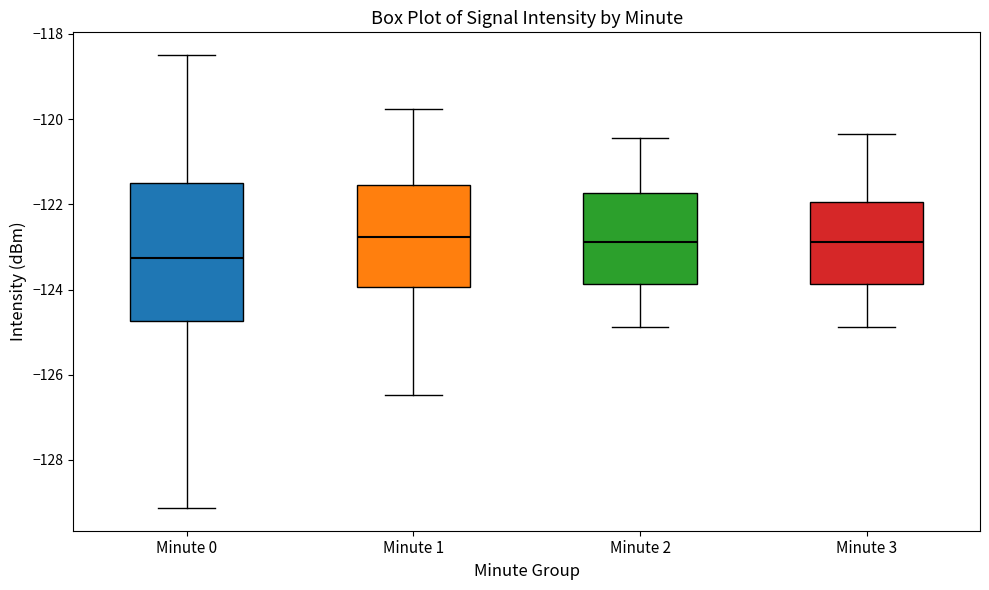

Where does the median line of the box for Minute 1 sit on the y-axis? The values are not printed on the chart, so give them approximately, as read against the axis.

-122.8